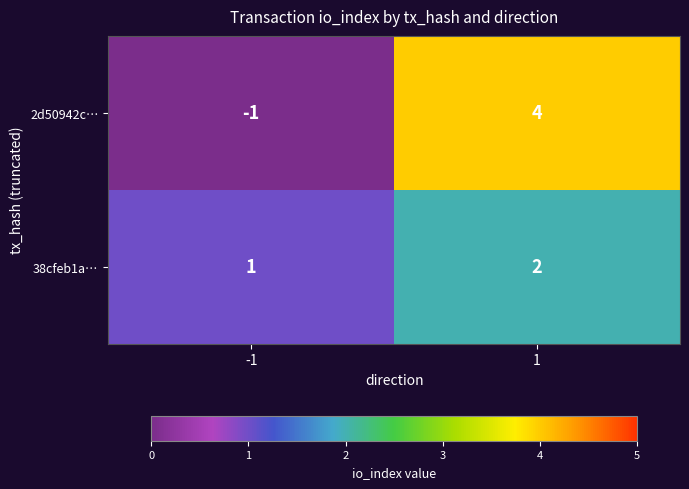

List the series in order of their peak value, highest first.

2d50942c…, 38cfeb1a…